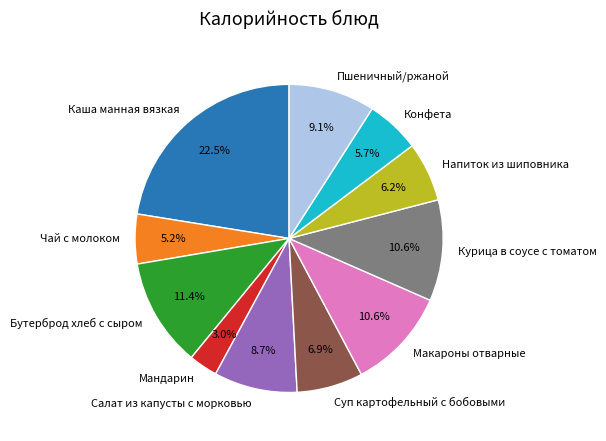

Which category has the smallest portion of the pie?

Мандарин